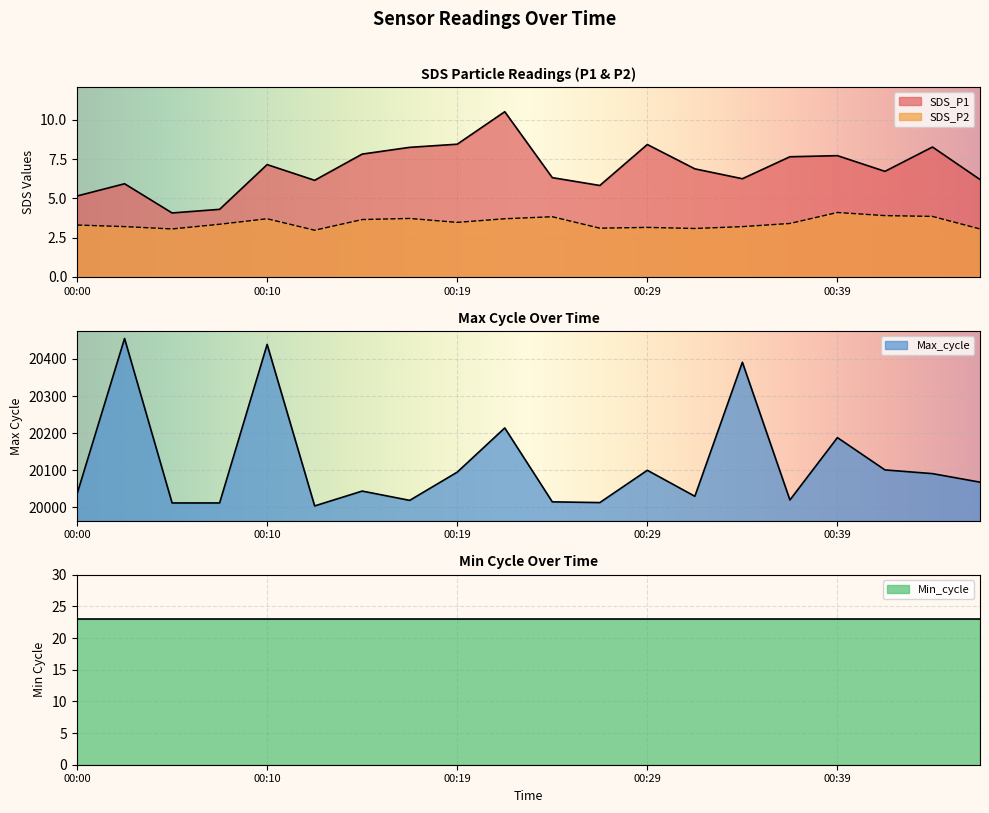

At how many categories does at least one series exceed 15679?

20